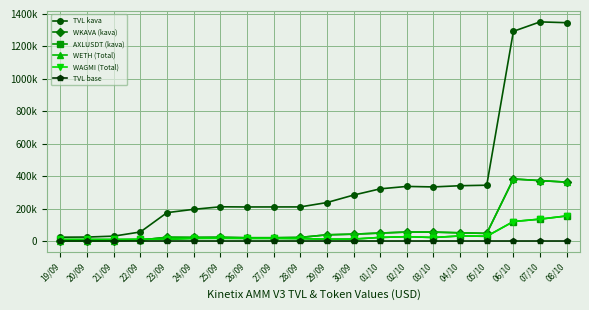

At which category is the sum across all series the highest?

08/10